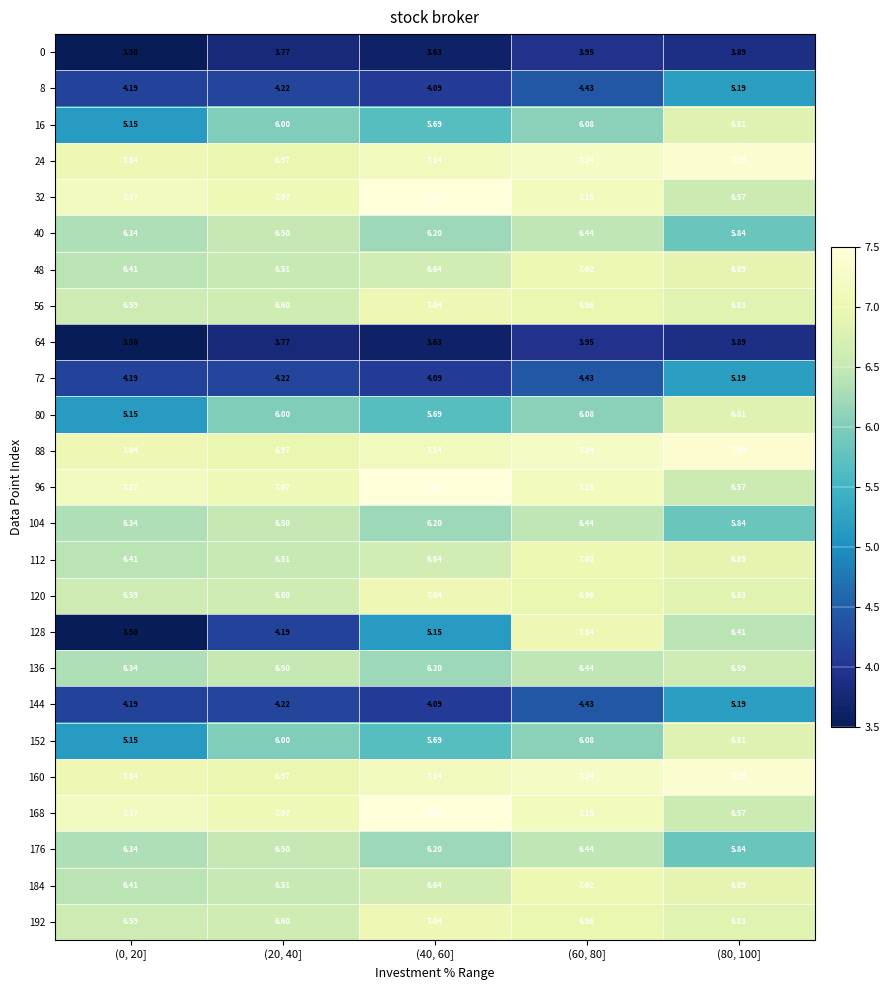

How many data points does each series have?

5